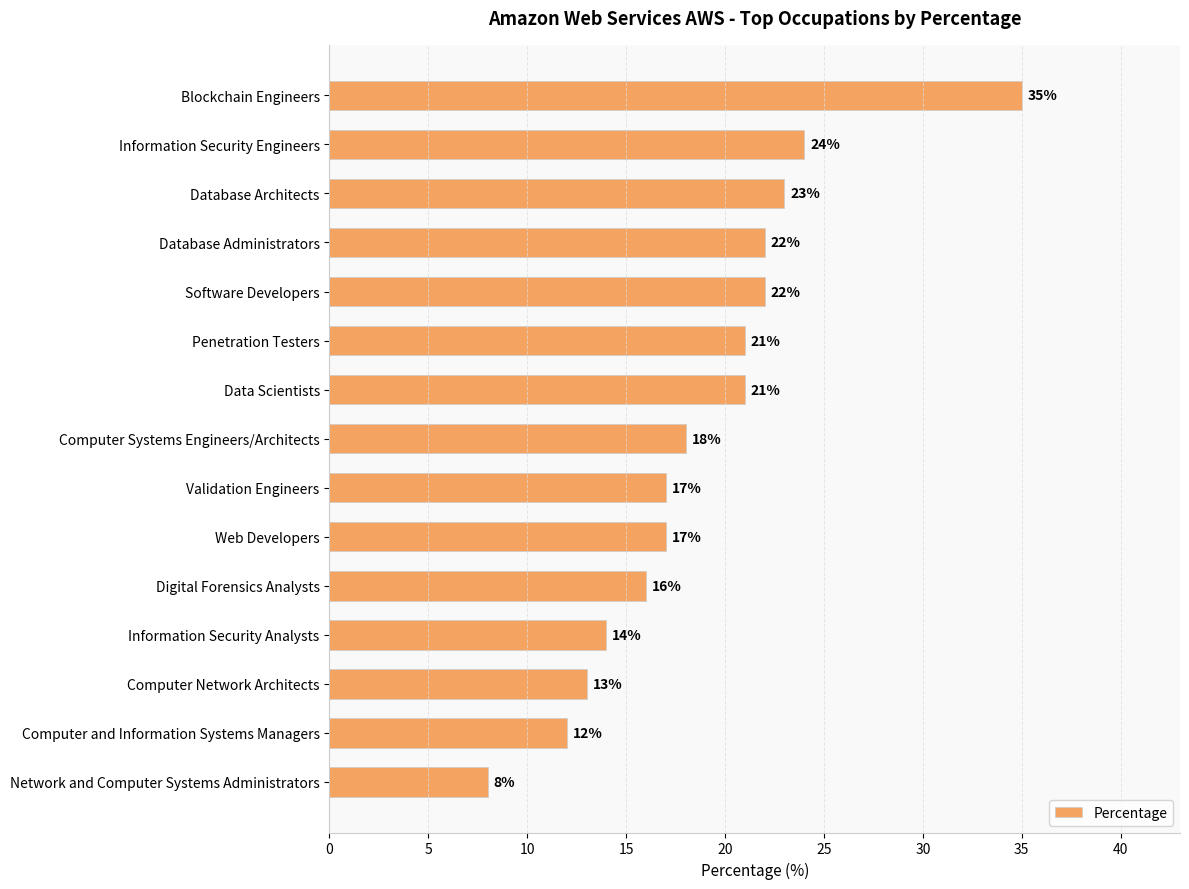

Reading top to bottom, transcribe all the data shown in this chart.

35	24	23	22	22	21	21	18	17	17	16	14	13	12	8